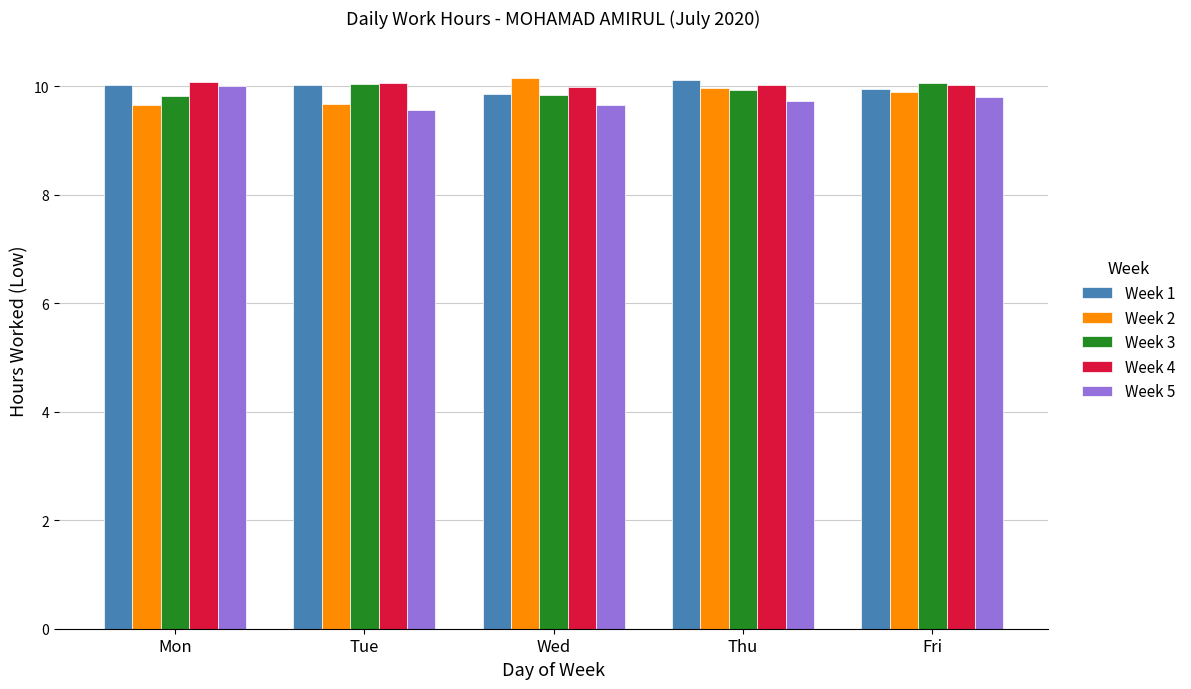

What is the total value across all series at Thu?

49.8